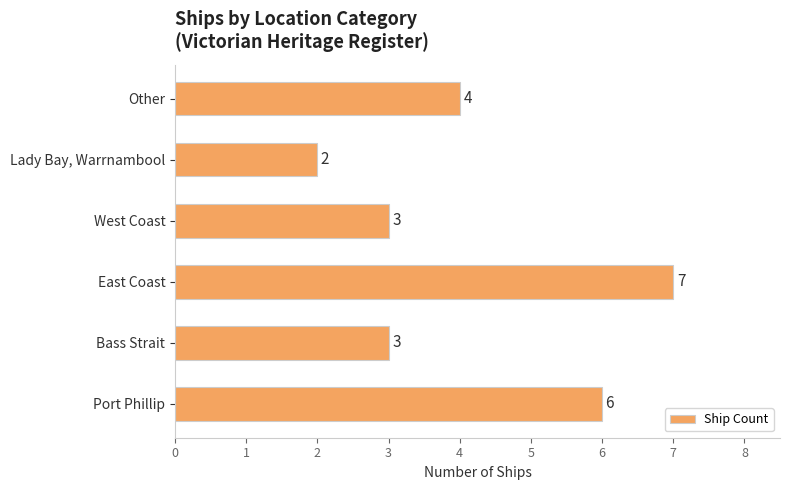

Reading bottom to top, what are all the values shown in this chart?

Port Phillip=6	Bass Strait=3	East Coast=7	West Coast=3	Lady Bay, Warrnambool=2	Other=4